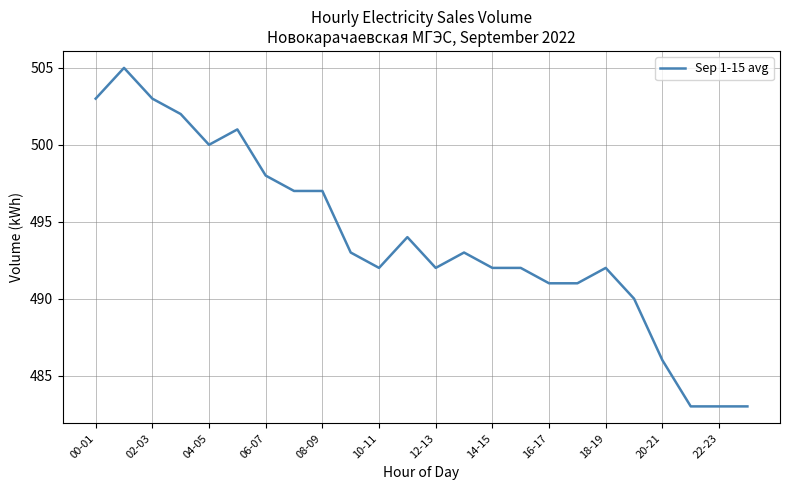

What is the maximum value shown in the chart?

505